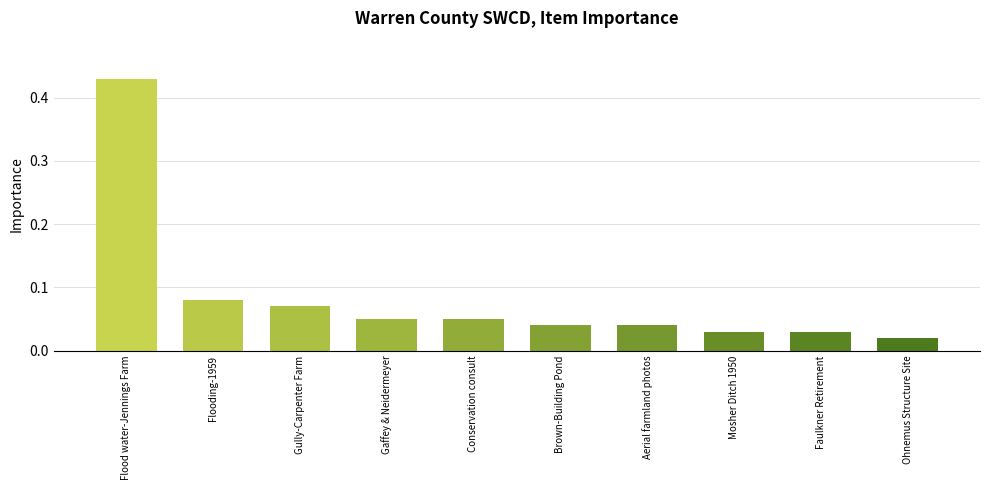

What position from the right is Faulkner Retirement?

2